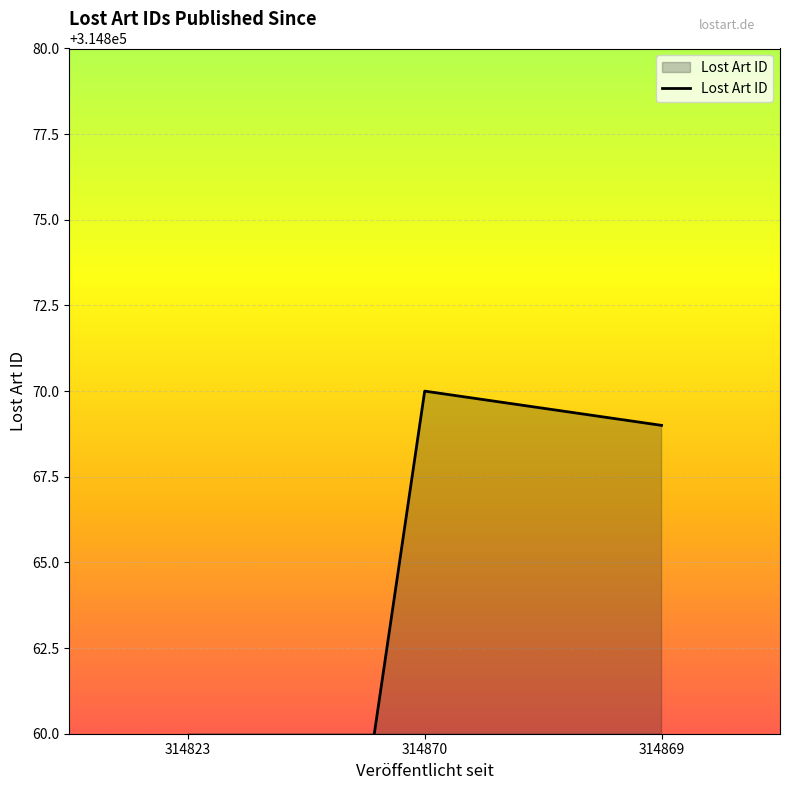

Count the number of data series in this chart.

1